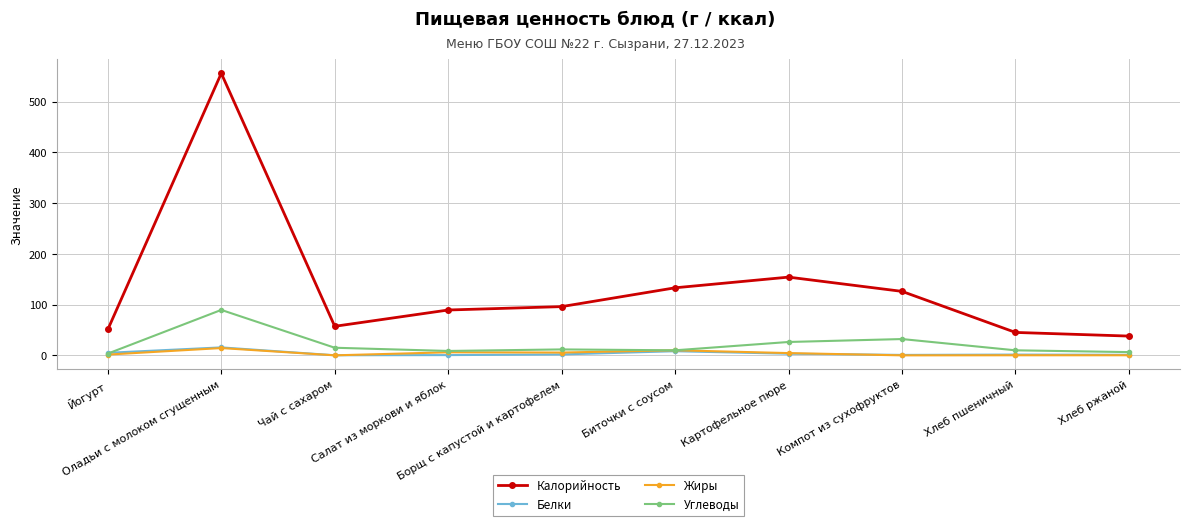

Which series has the largest total across all categories?

Калорийность